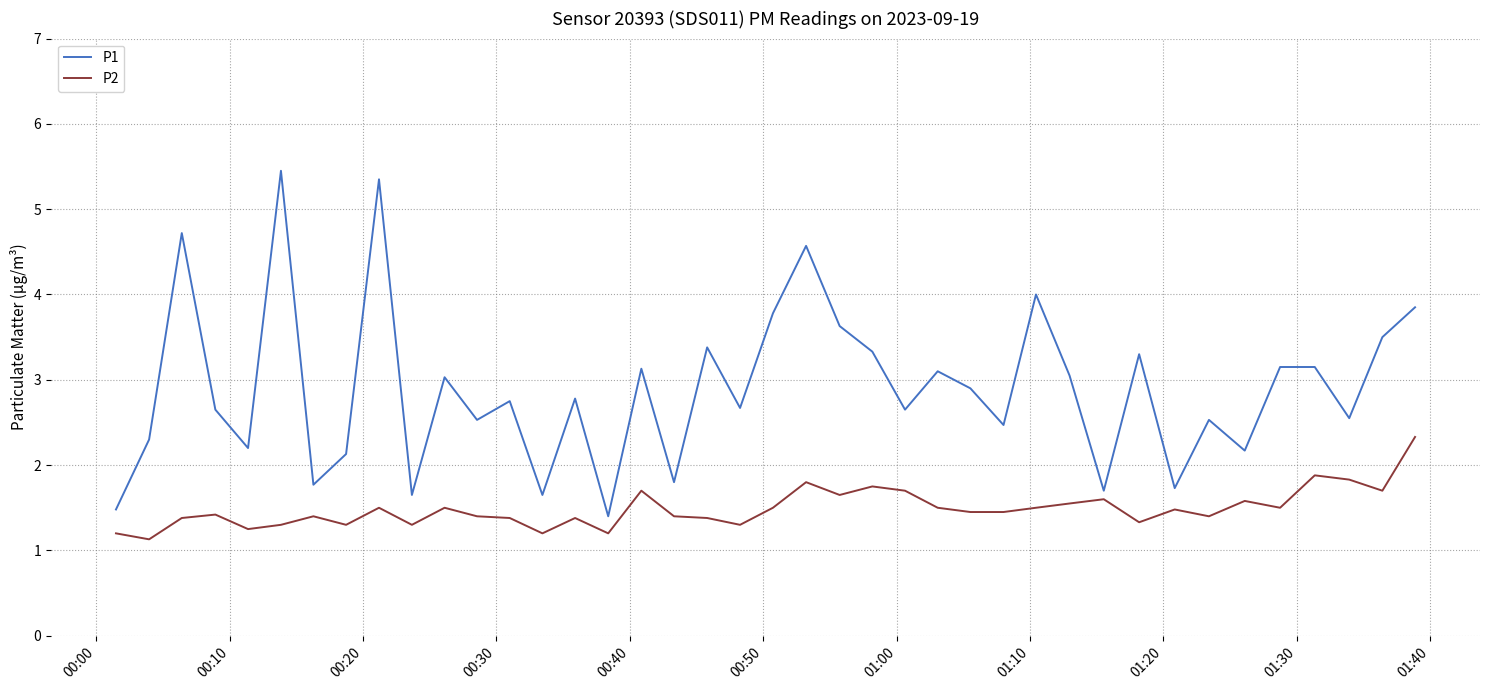

True or false: P2 and P1 cross at least once.

False